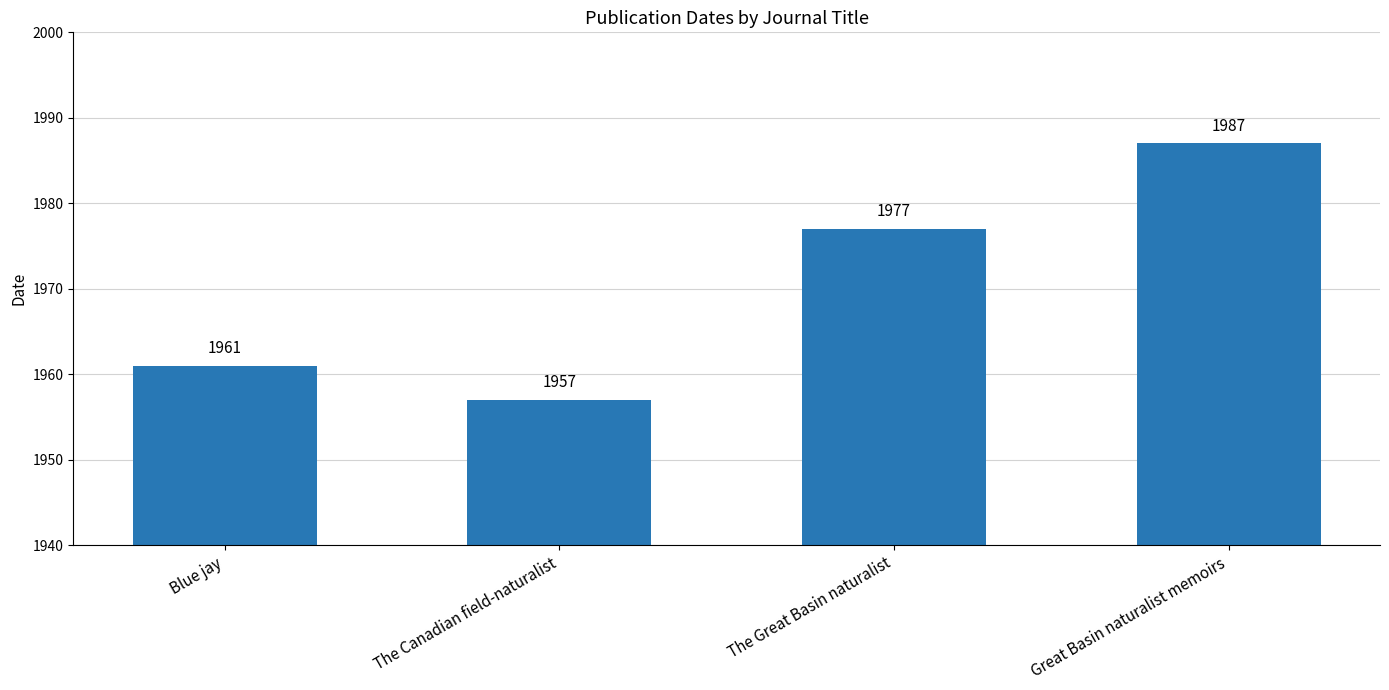

The value at The Great Basin naturalist is 1977. True or false?

True